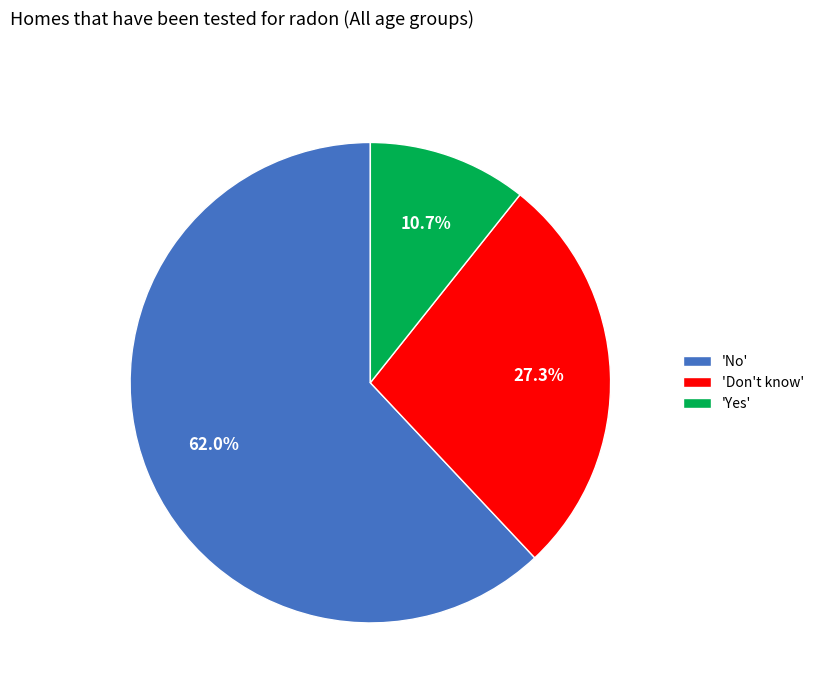

Rank the categories by value from lowest to highest.

'Yes', 'Don't know', 'No'